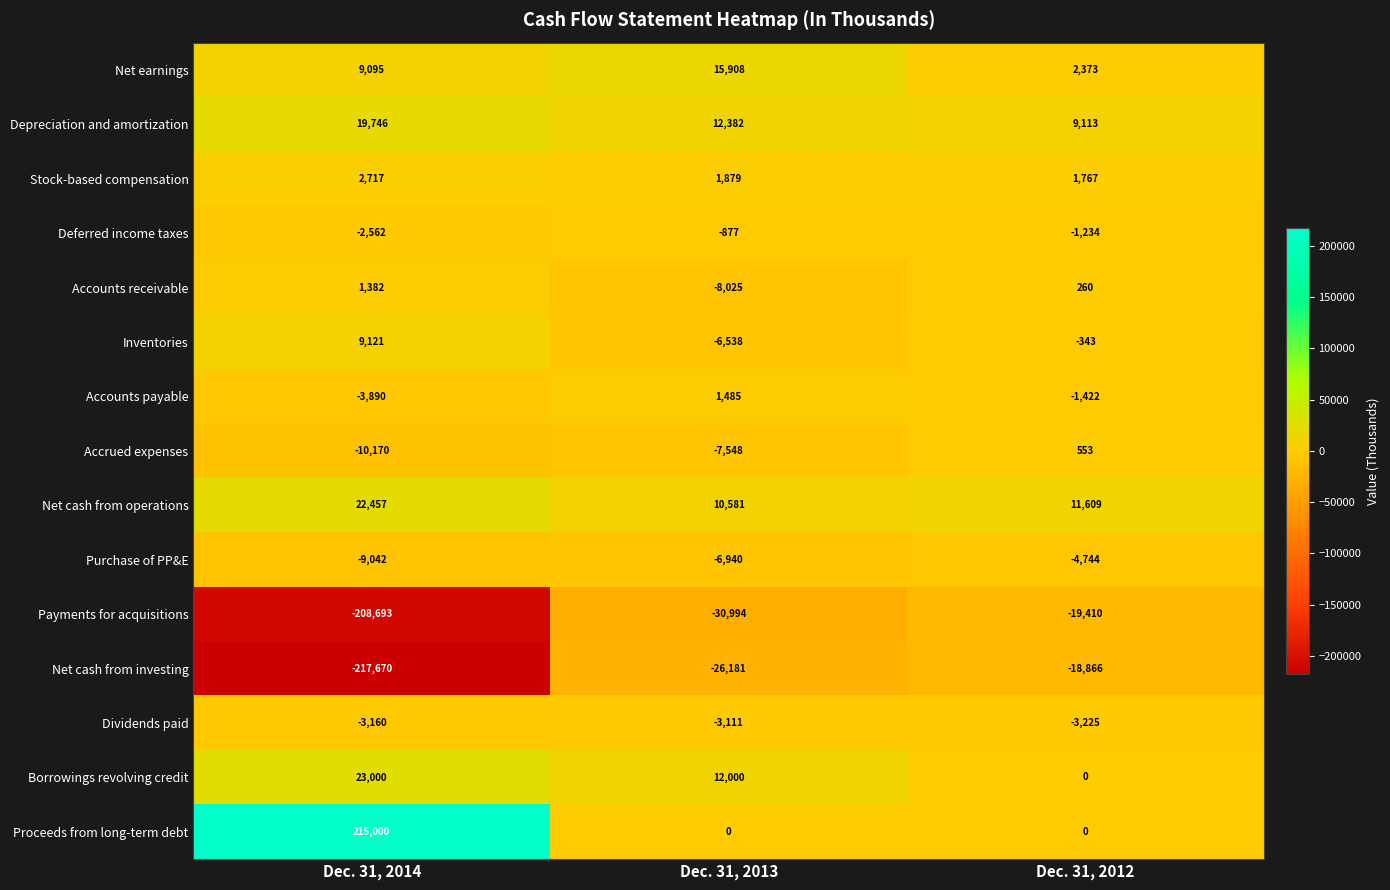

What is the sum of the Stock-based compensation values at Dec. 31, 2012 and Dec. 31, 2013?

3646